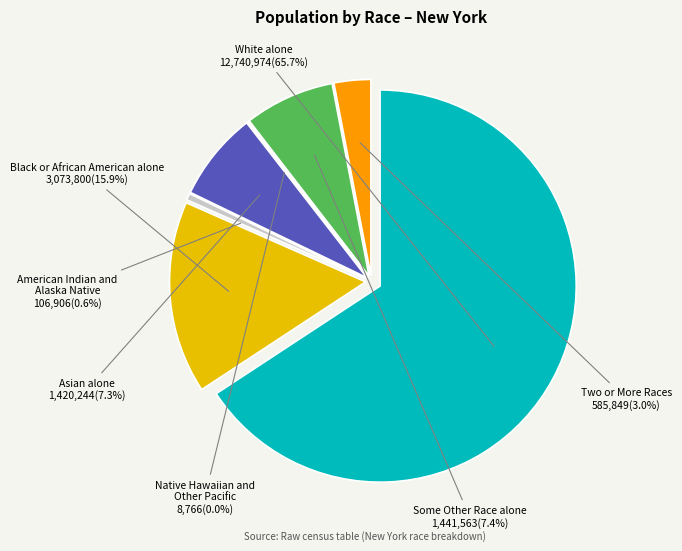

To the nearest percent, what is the average slice percentage?

14%